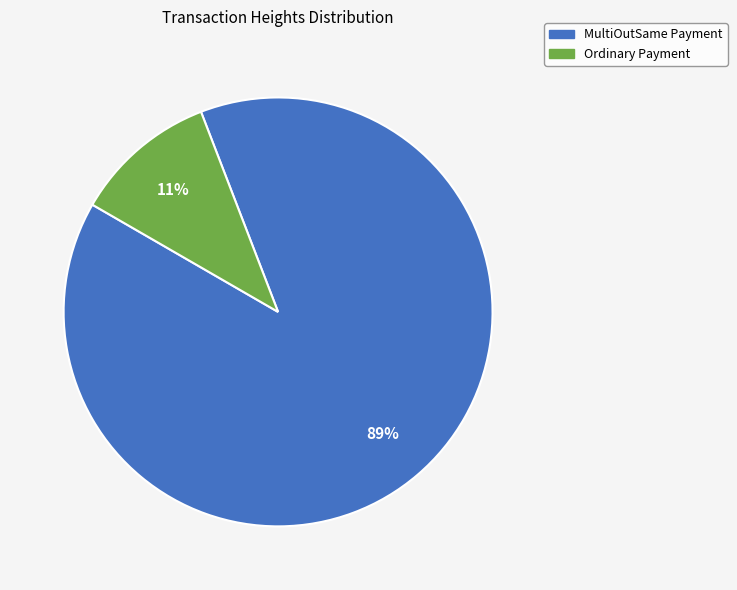

Does any single category account for the majority?

Yes